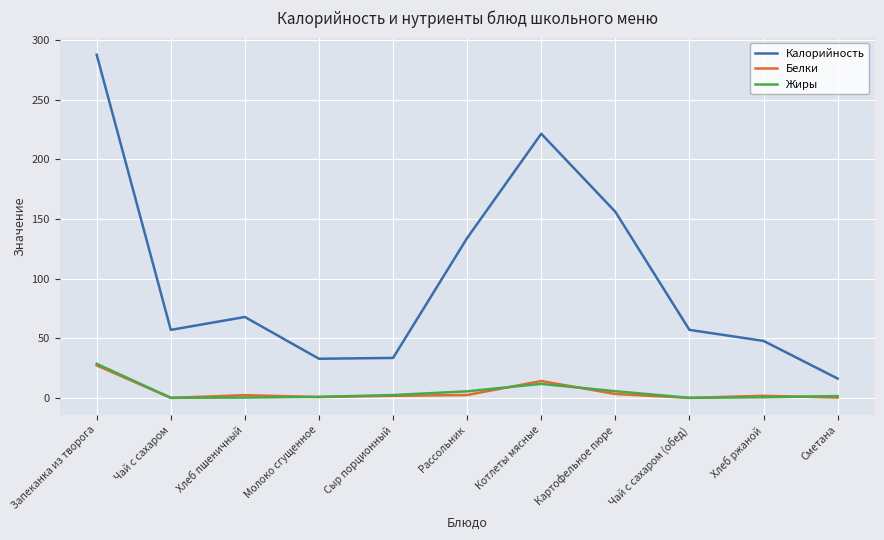

Which series has the largest total across all categories?

Калорийность